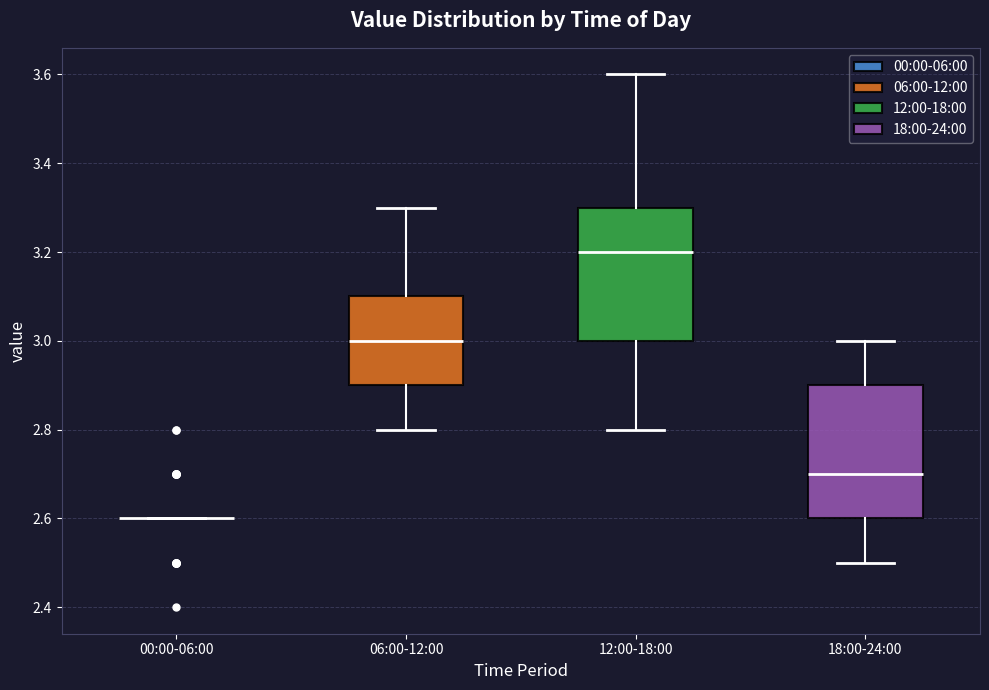

Reading left to right, transcribe this box plot: for each box, give where its median line is, the range the box spans, and where its two whiskers end, as read against the y-axis. The values are not printed on the chart, so give them approximately, as read against the axis.

00:00-06:00: box collapsed to a line at 2.6, whiskers 2.6 to 2.6
06:00-12:00: median 3.0, box 2.9 to 3.1, whiskers 2.8 to 3.3
12:00-18:00: median 3.2, box 3.0 to 3.3, whiskers 2.8 to 3.6
18:00-24:00: median 2.7, box 2.6 to 2.9, whiskers 2.5 to 3.0